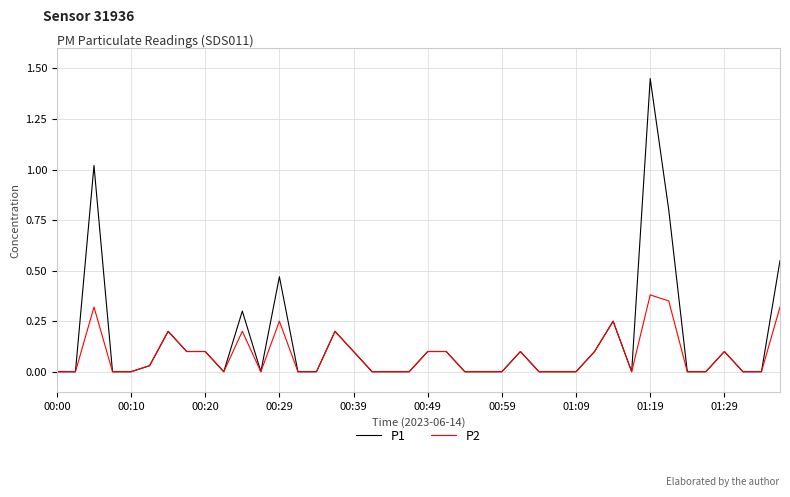

Which series has the largest range (max minus min)?

P1